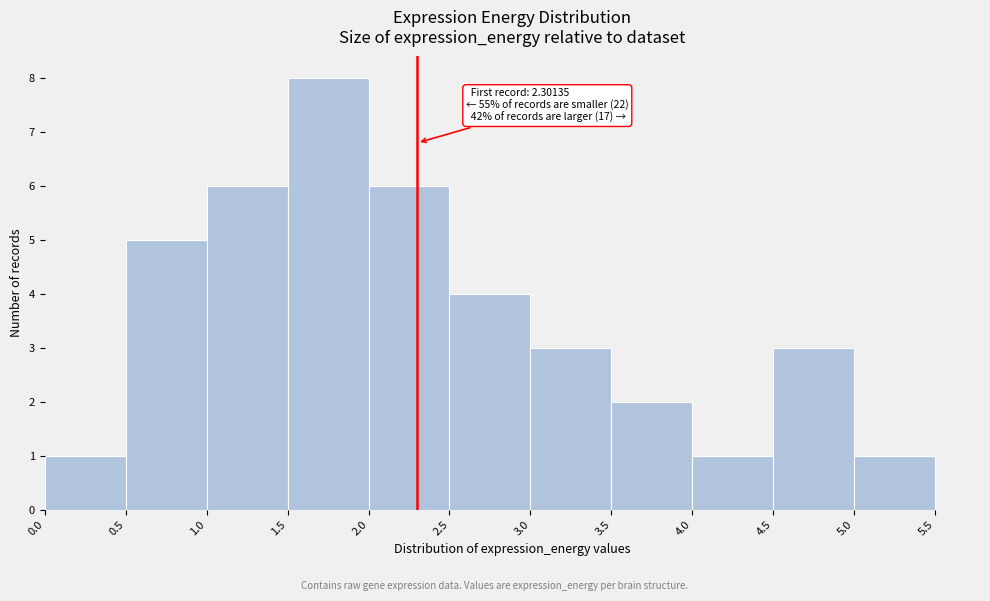

Which range on the x-axis has the tallest bar?

1.5 to 2.0